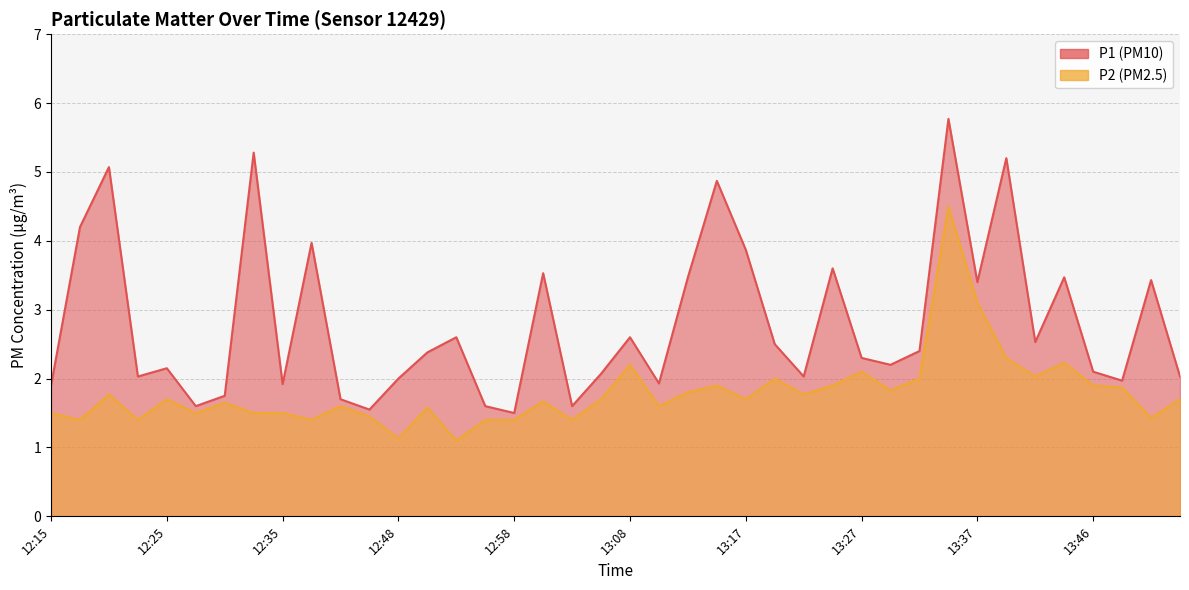

True or false: P2 and P1 cross at least once.

False